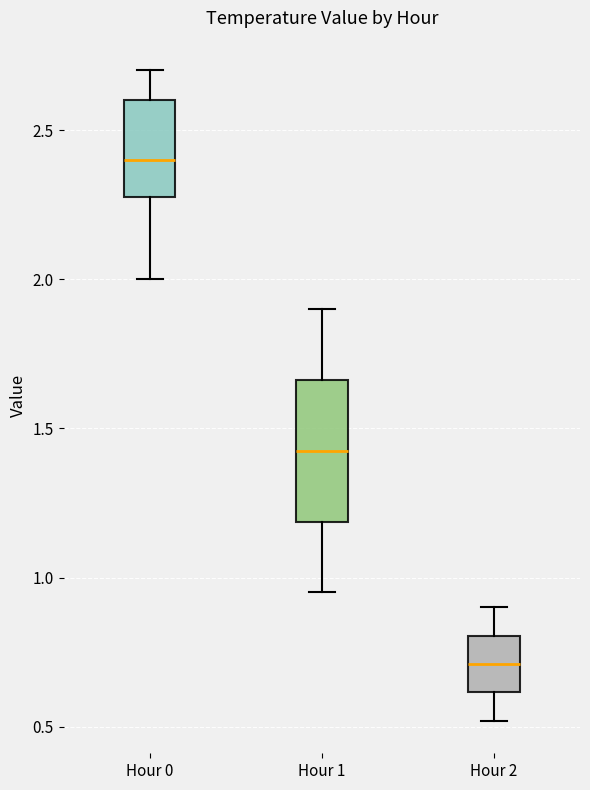

Reading left to right, read every box against the y-axis: the position of its median line, the range the box covers, and the ends of its whiskers. The values are not printed on the chart, so give them approximately, as read against the axis.

Hour 0: median 2.40, box 2.30 to 2.60, whiskers 2.00 to 2.70
Hour 1: median 1.45, box 1.20 to 1.65, whiskers 0.95 to 1.90
Hour 2: median 0.70, box 0.60 to 0.80, whiskers 0.50 to 0.90